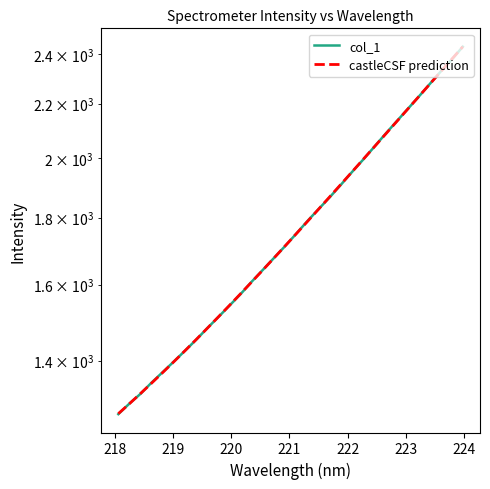

Which series has the largest total across all categories?

col_1